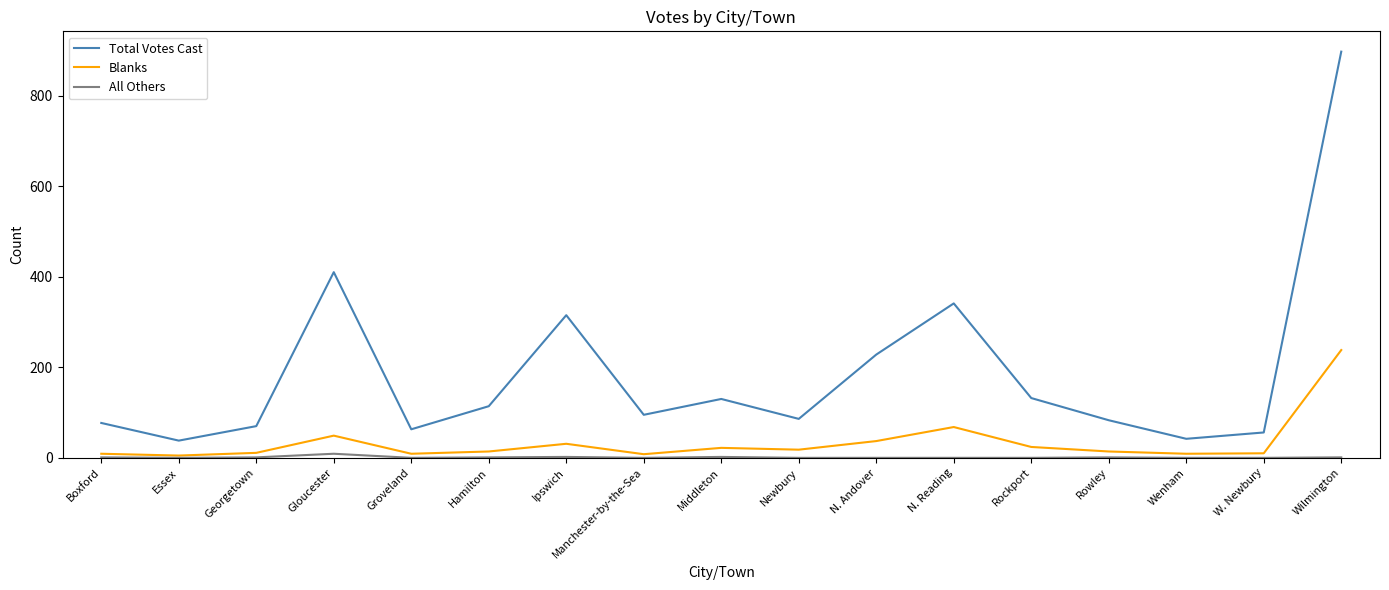

What position from the left is Groveland?

5